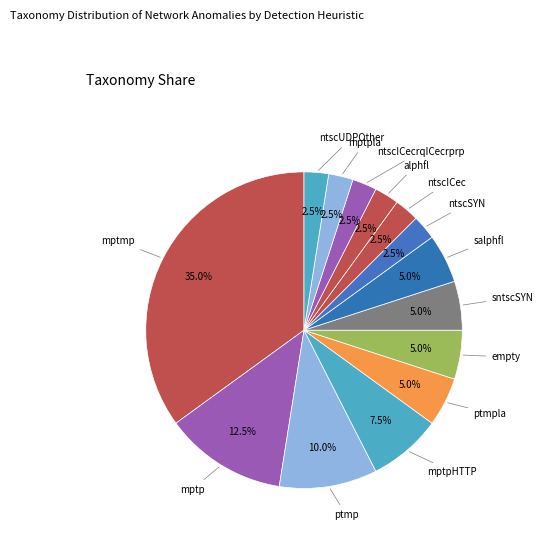

Is there any slice that represents more than half of the pie?

No